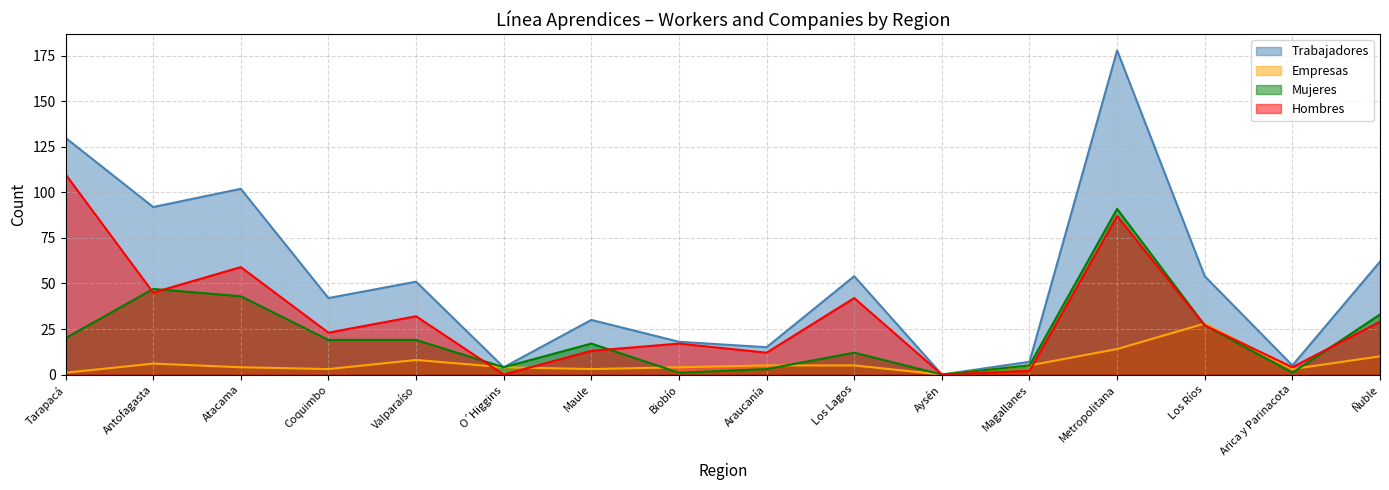

True or false: Hombres and Trabajadores cross at least once.

False